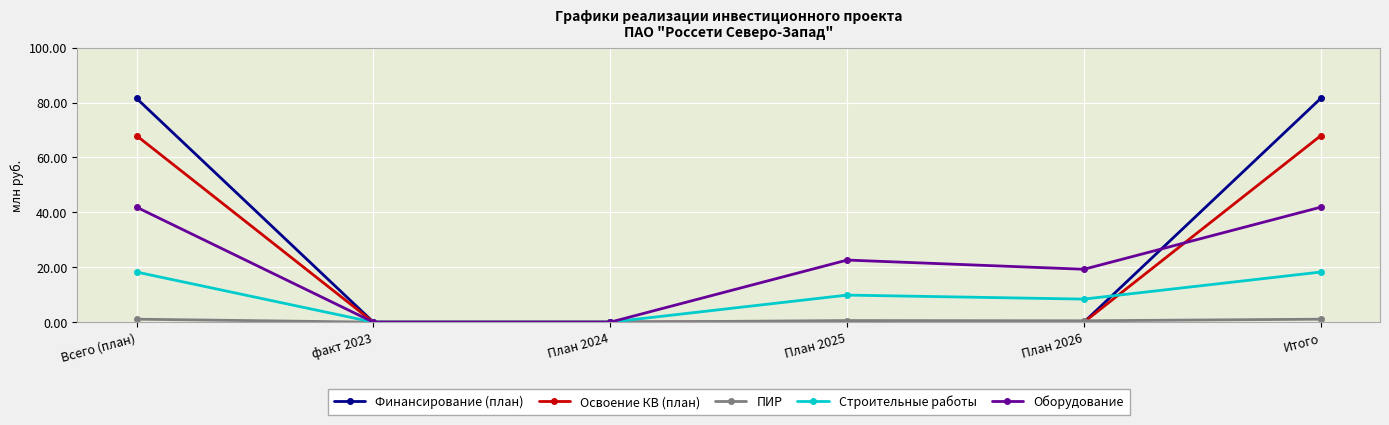

Rank the series by their maximum value, from highest to lowest.

Финансирование (план), Освоение КВ (план), Оборудование, Строительные работы, ПИР